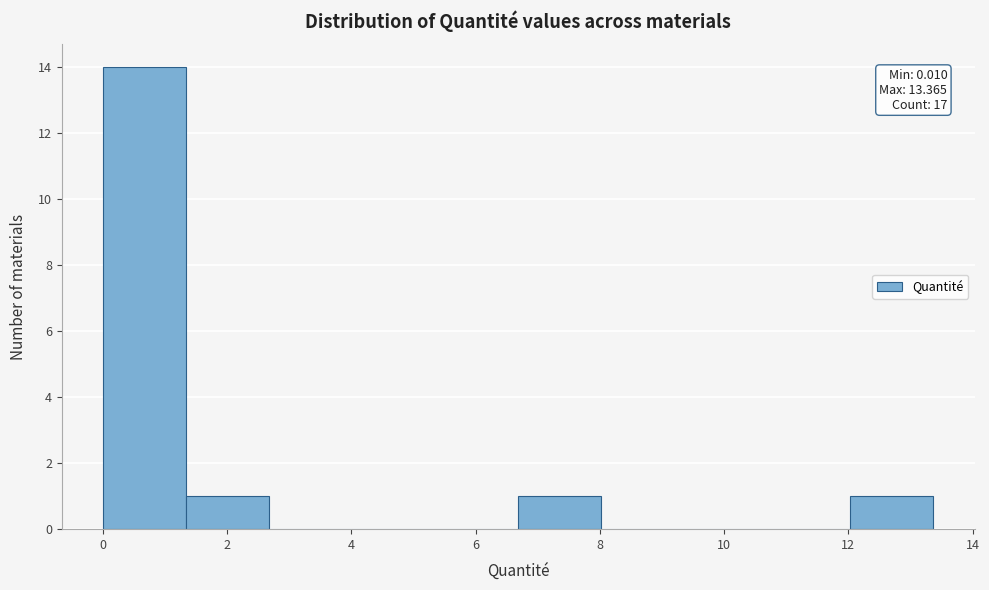

Which range on the x-axis has the tallest bar?

0.0 to 1.4